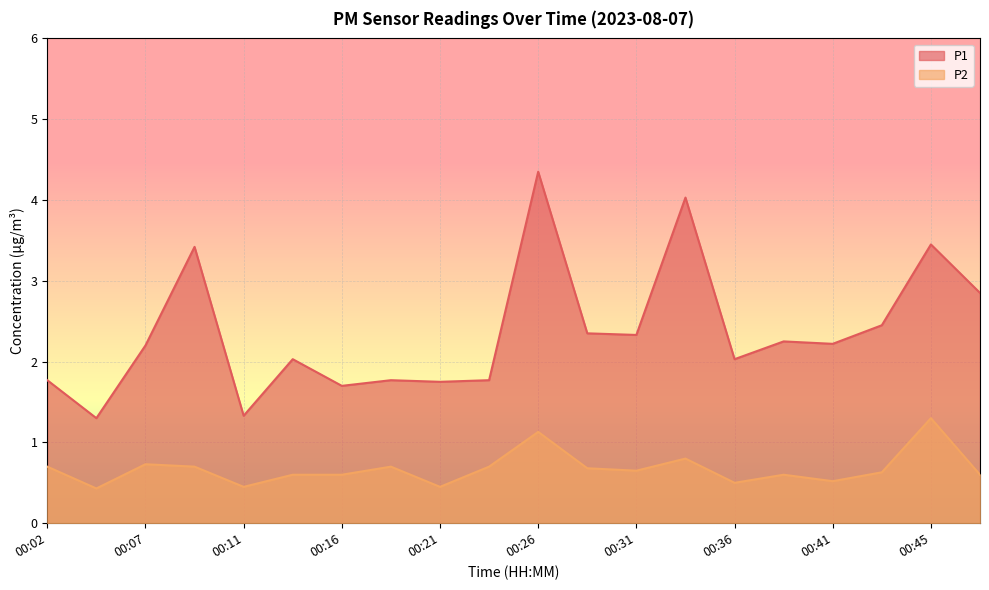

Which series has the largest range (max minus min)?

P1